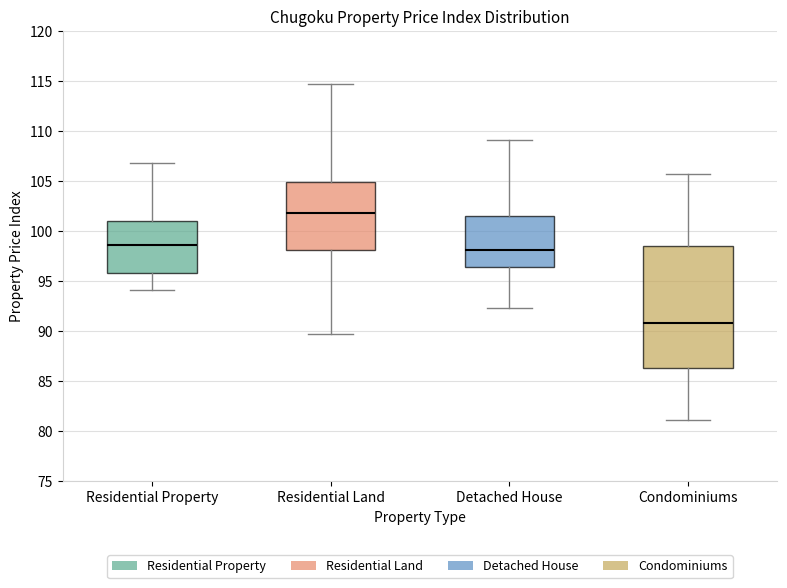

Where is the upper edge of the box for Condominiums on the y-axis? The values are not printed on the chart, so give them approximately, as read against the axis.

98.5